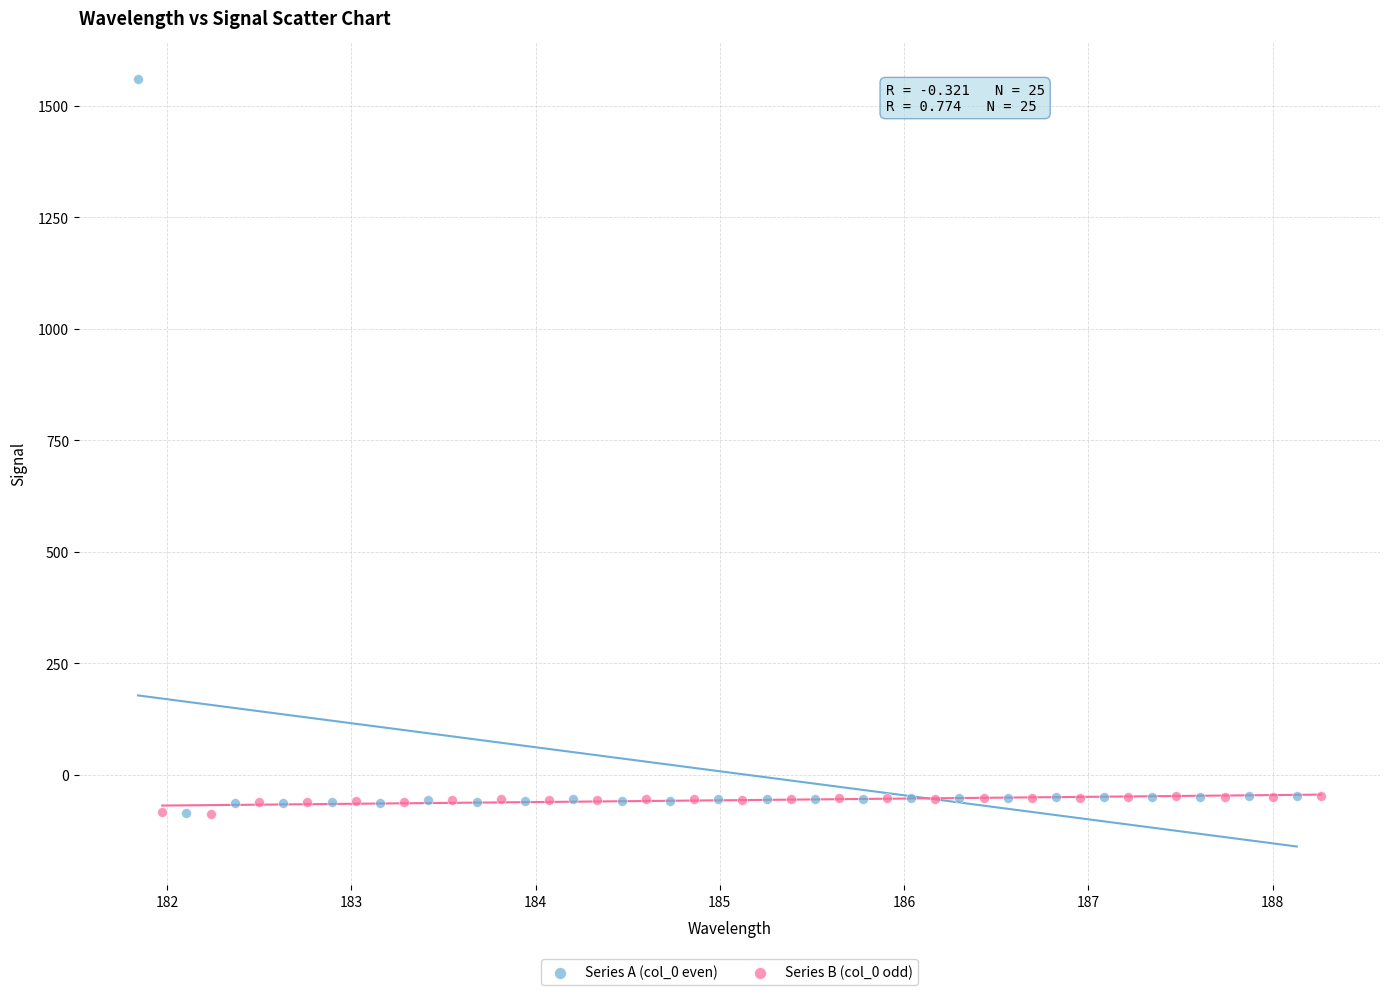

Which series has the largest Y range (max minus min)?

Series A (col_0 even)